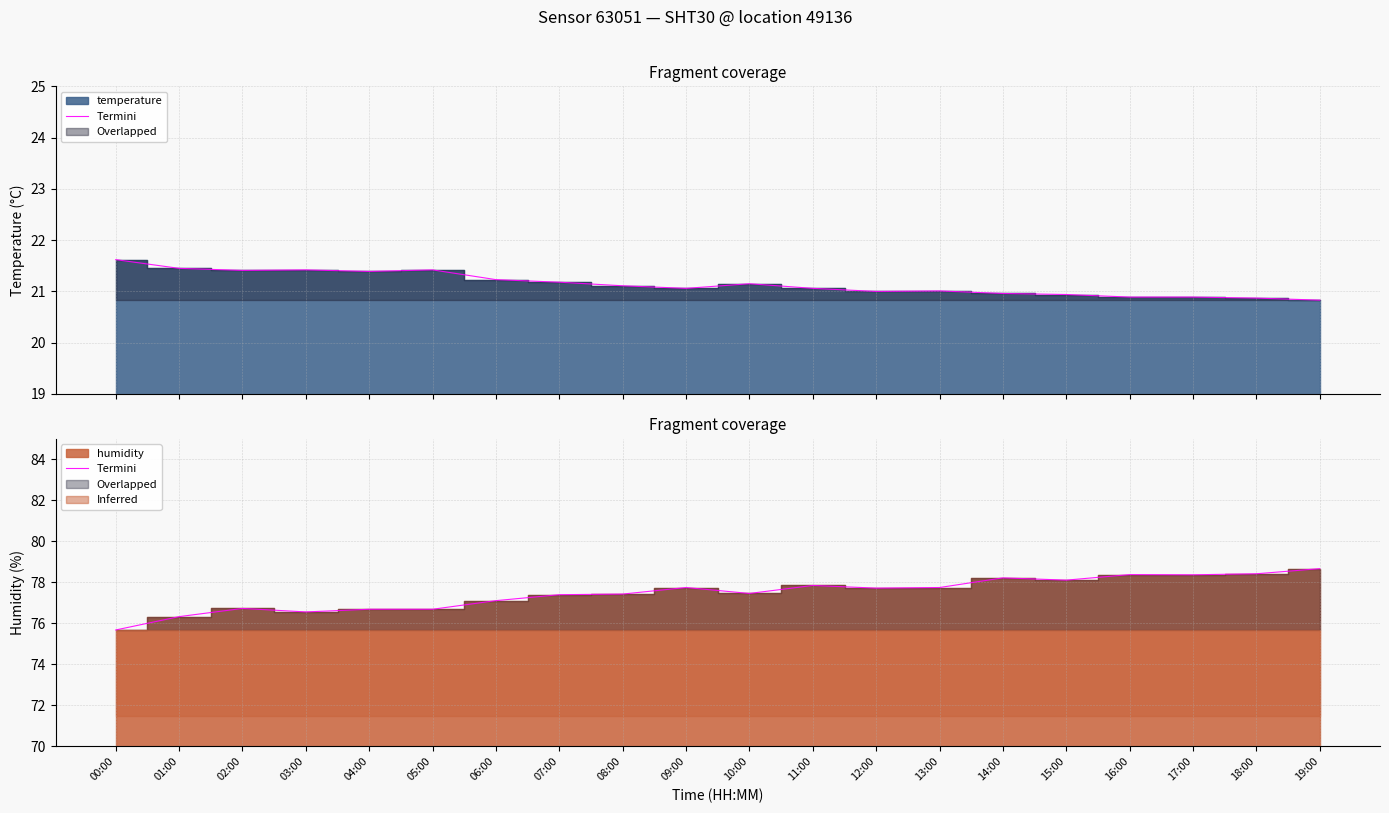

True or false: the data shows 136.5 at 06:00.

False